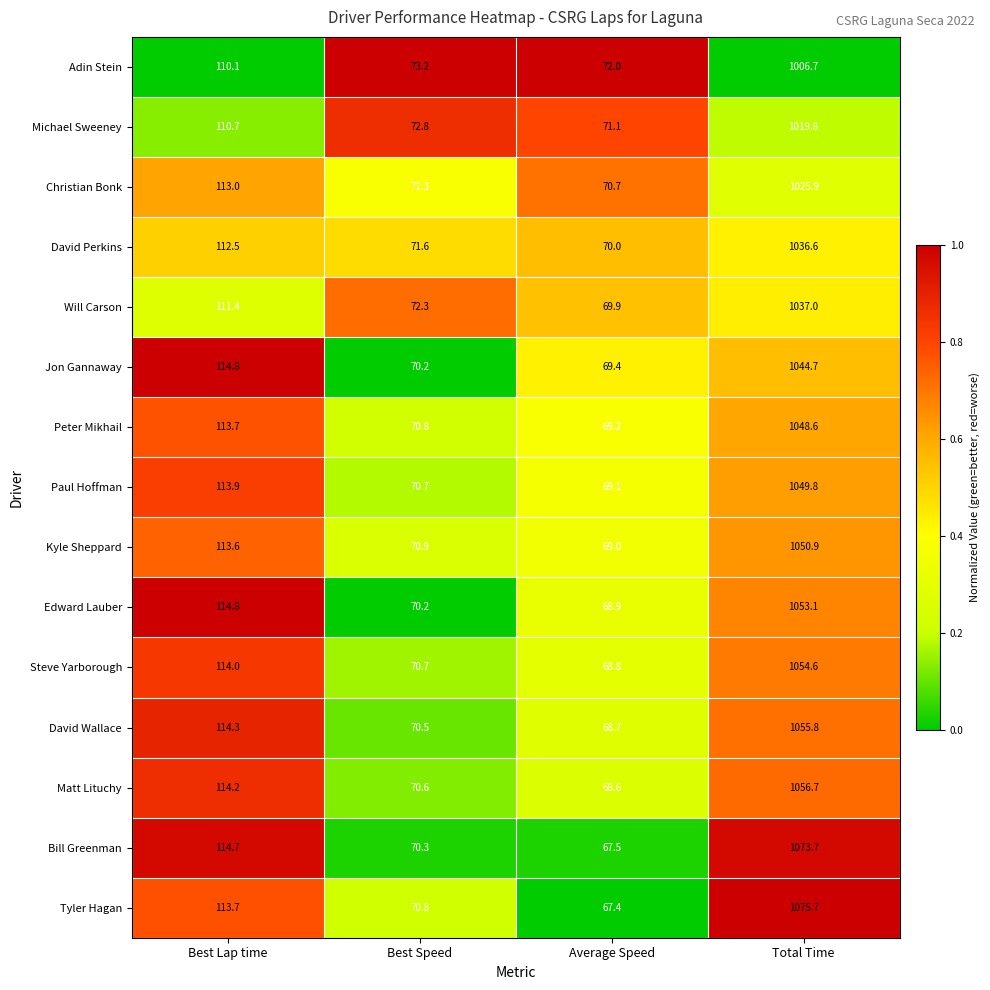

Which series has the largest range (max minus min)?

Tyler Hagan